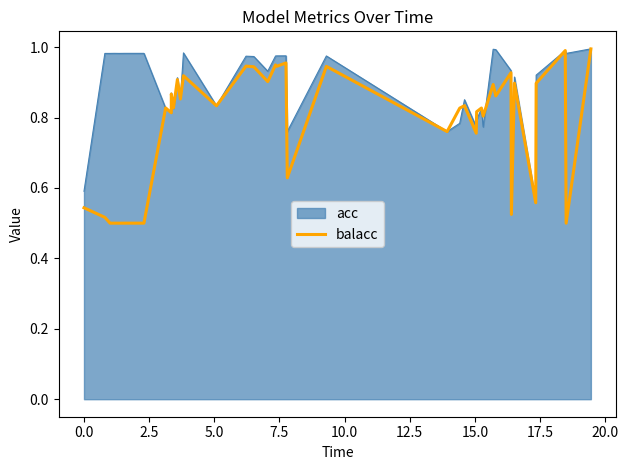

True or false: there are more than 1 points higher than both neighbors.

True